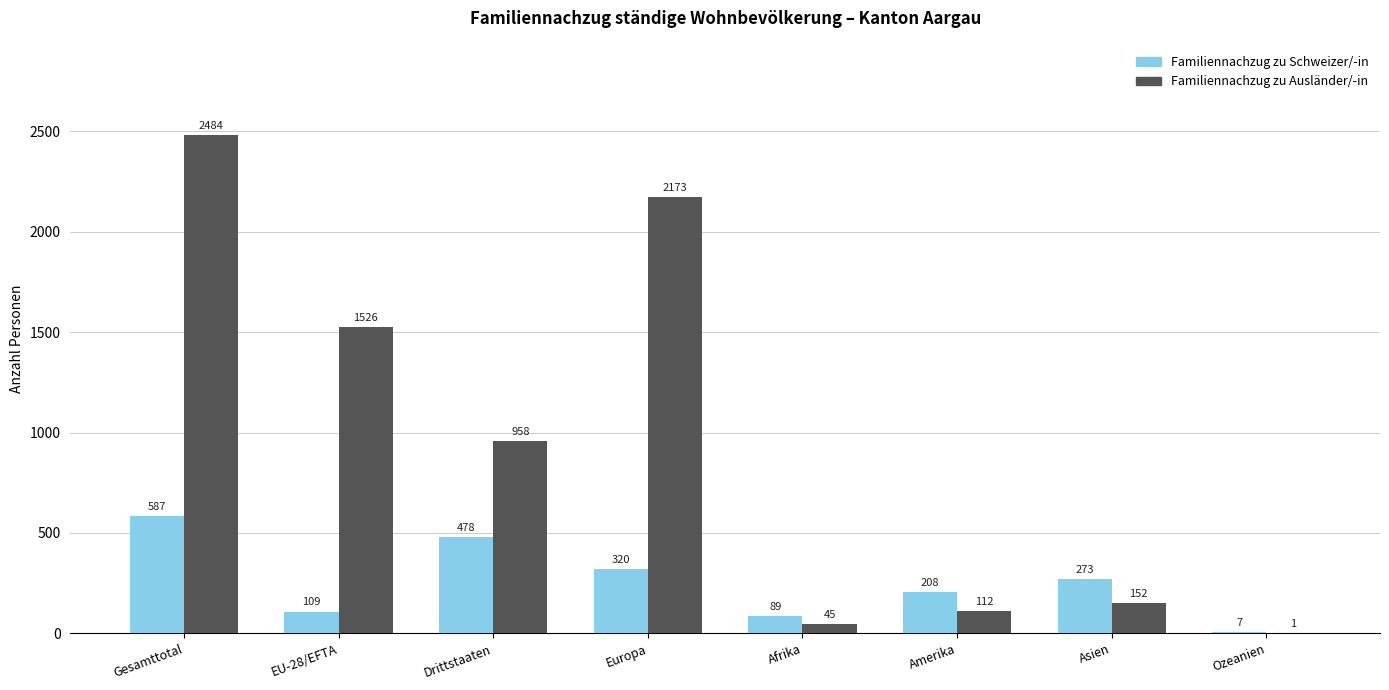

True or false: Familiennachzug zu Ausländer/-in has a value of 1526 at EU-28/EFTA.

True